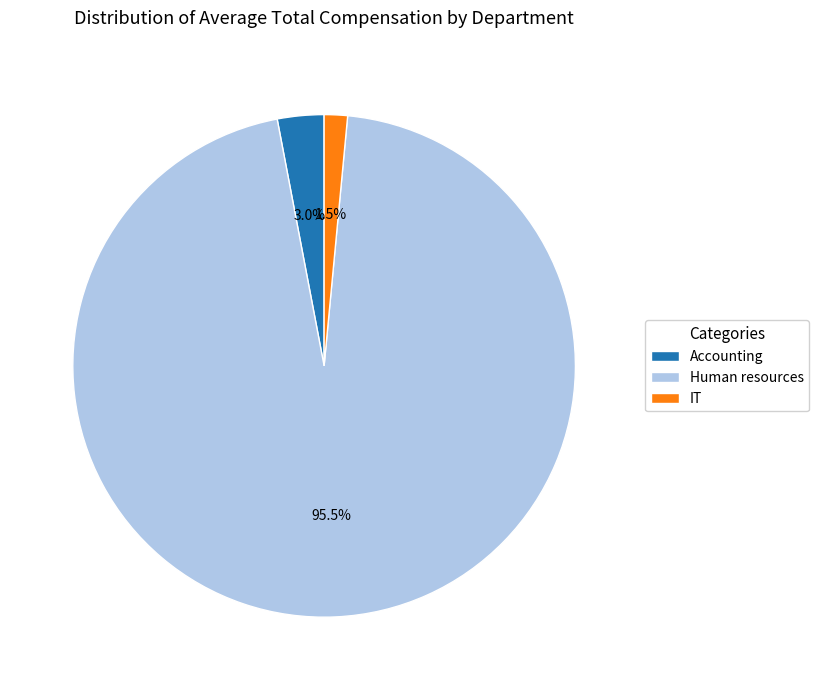

How many segments does this pie chart have?

3